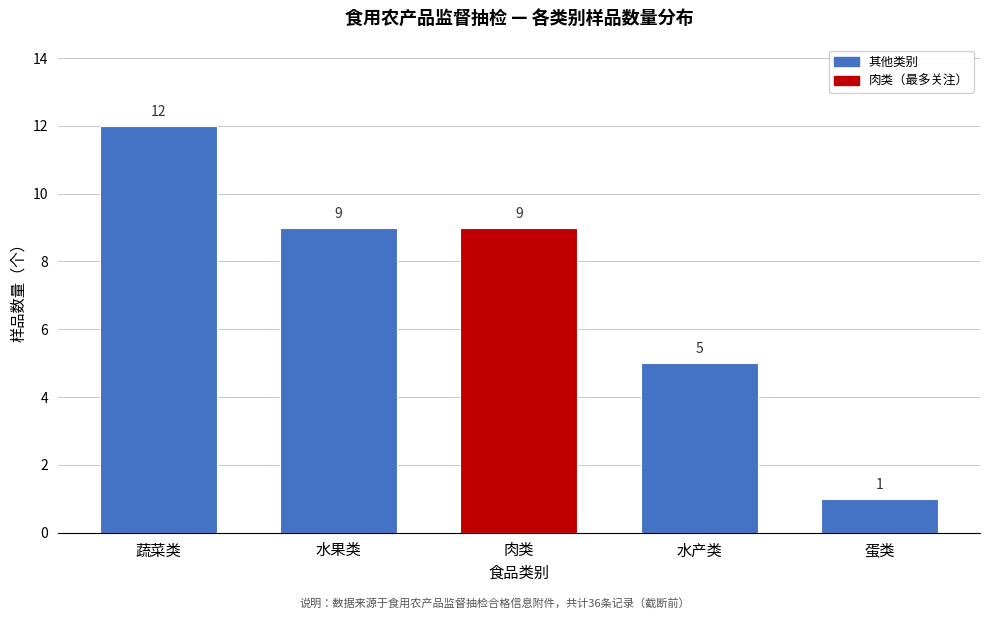

Reading right to left, transcribe all the data shown in this chart.

蛋类=1	水产类=5	肉类=9	水果类=9	蔬菜类=12